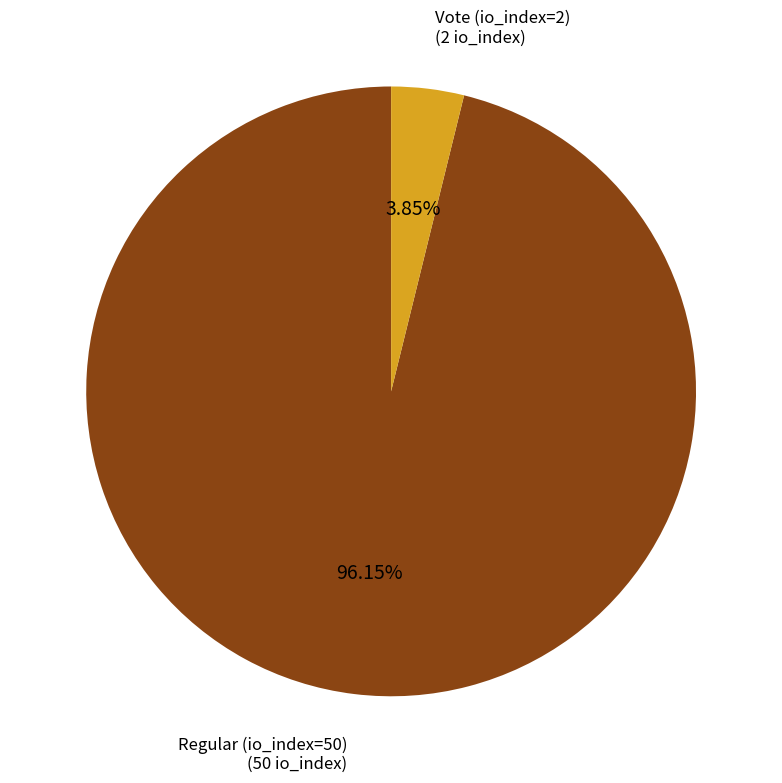

Is there a majority slice in this chart?

Yes